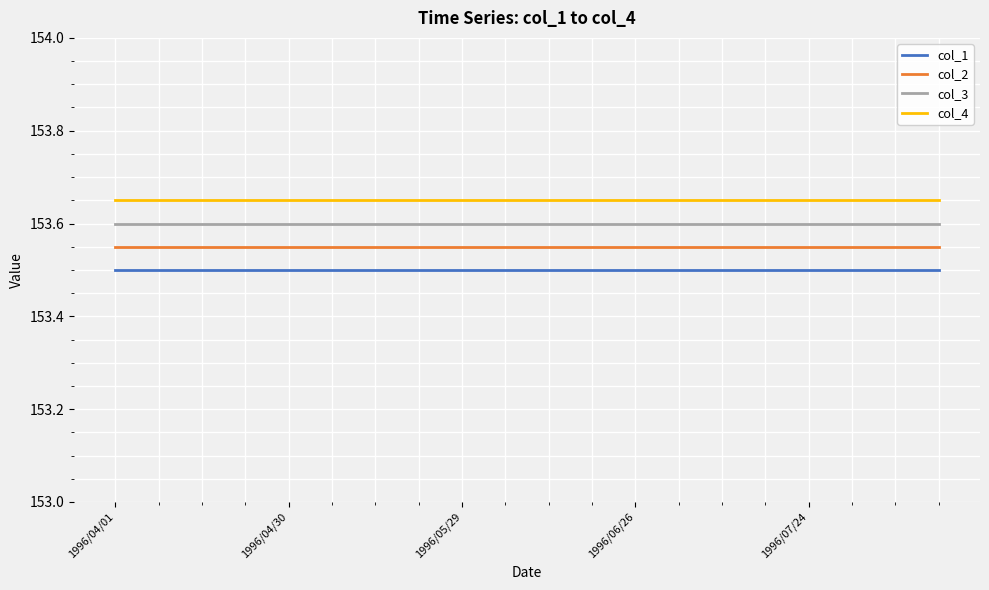

True or false: col_2 and col_4 intersect in this chart.

False